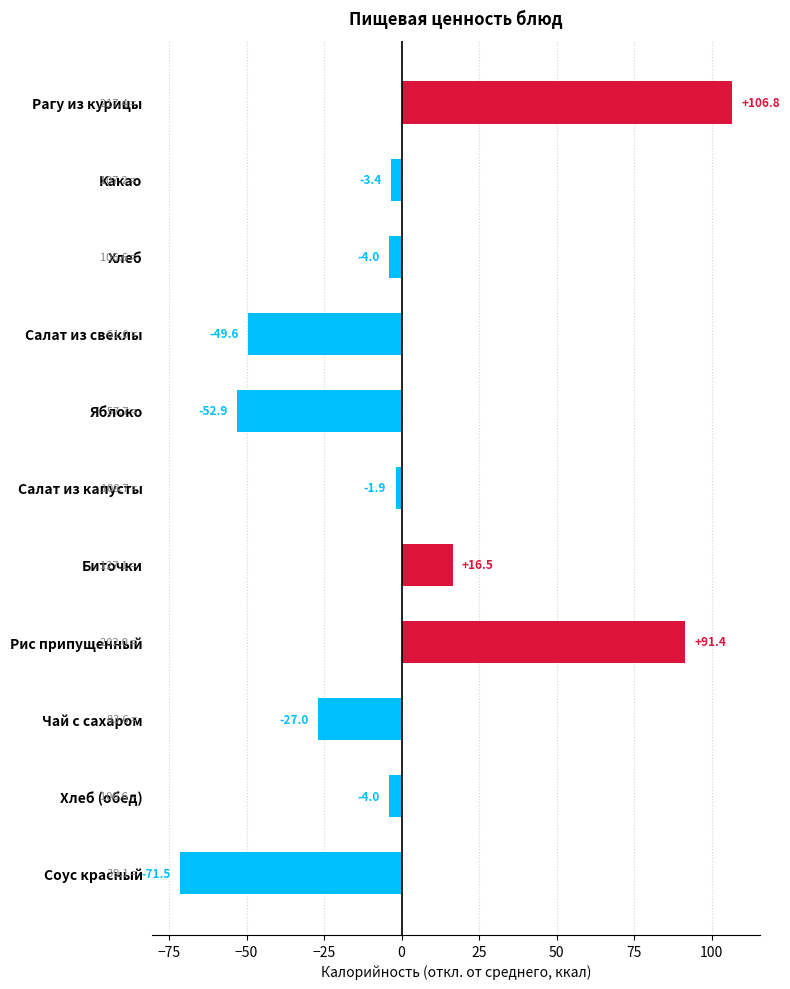

Reading top to bottom, extract all data points from this chart.

106.8	-3.4	-4.0	-49.6	-52.9	-1.9	16.5	91.4	-27.0	-4.0	-71.5